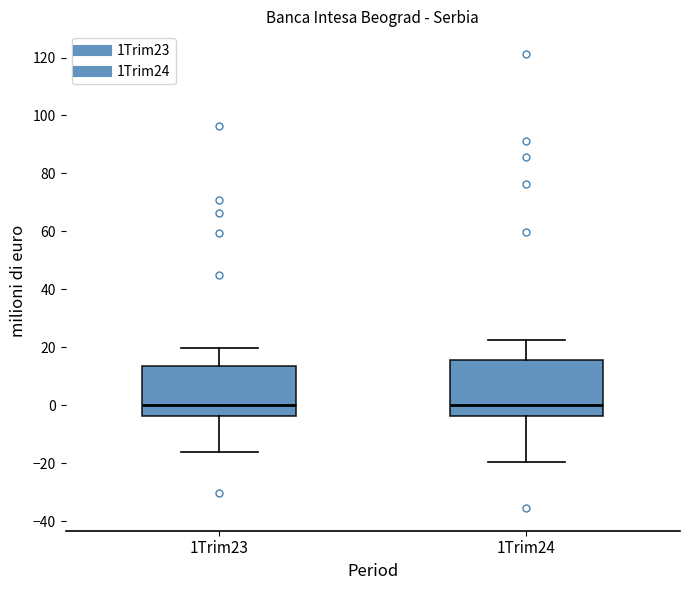

Reading left to right, read every box against the y-axis: the position of its median line, the range the box covers, and the ends of its whiskers. The values are not printed on the chart, so give them approximately, as read against the axis.

1Trim23: median 0, box -4 to 14, whiskers -16 to 20
1Trim24: median 0, box -4 to 16, whiskers -20 to 22